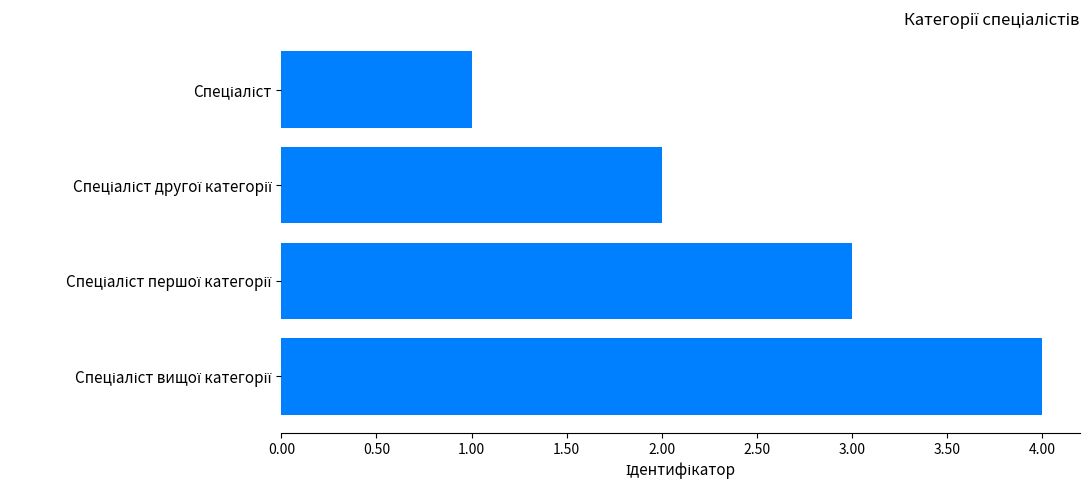

What is the difference between the maximum and minimum values?

3